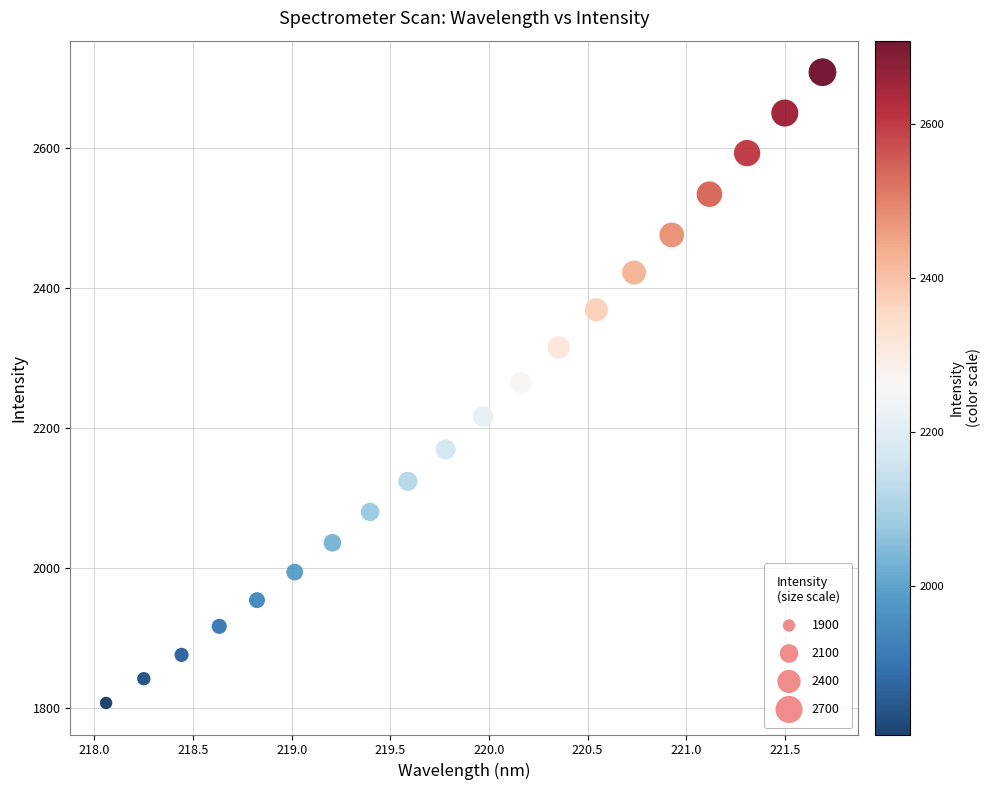

What is the range of Y values (max minus min)?

901.2